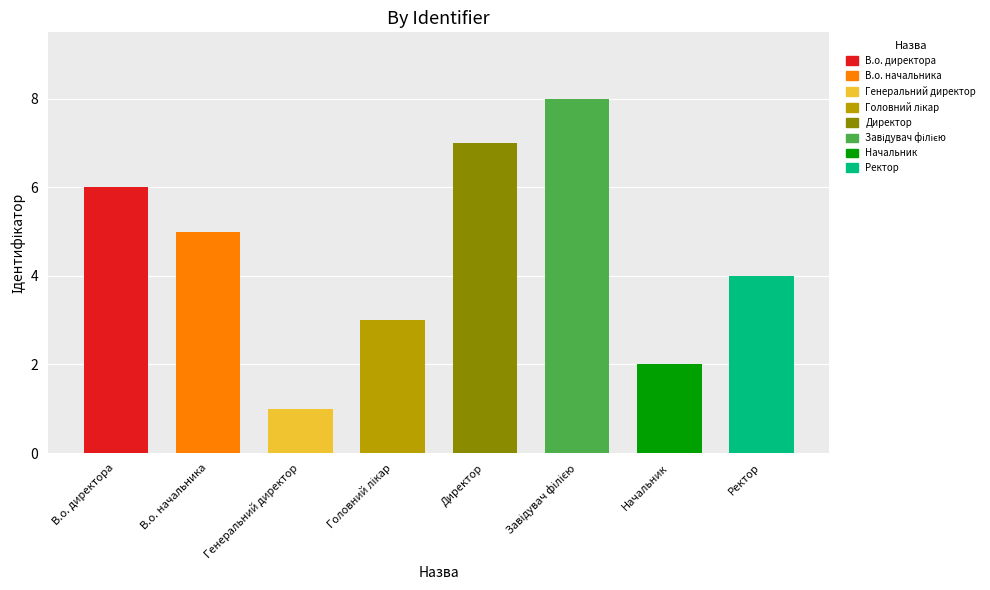

What is the difference between the second highest and second lowest values?

5